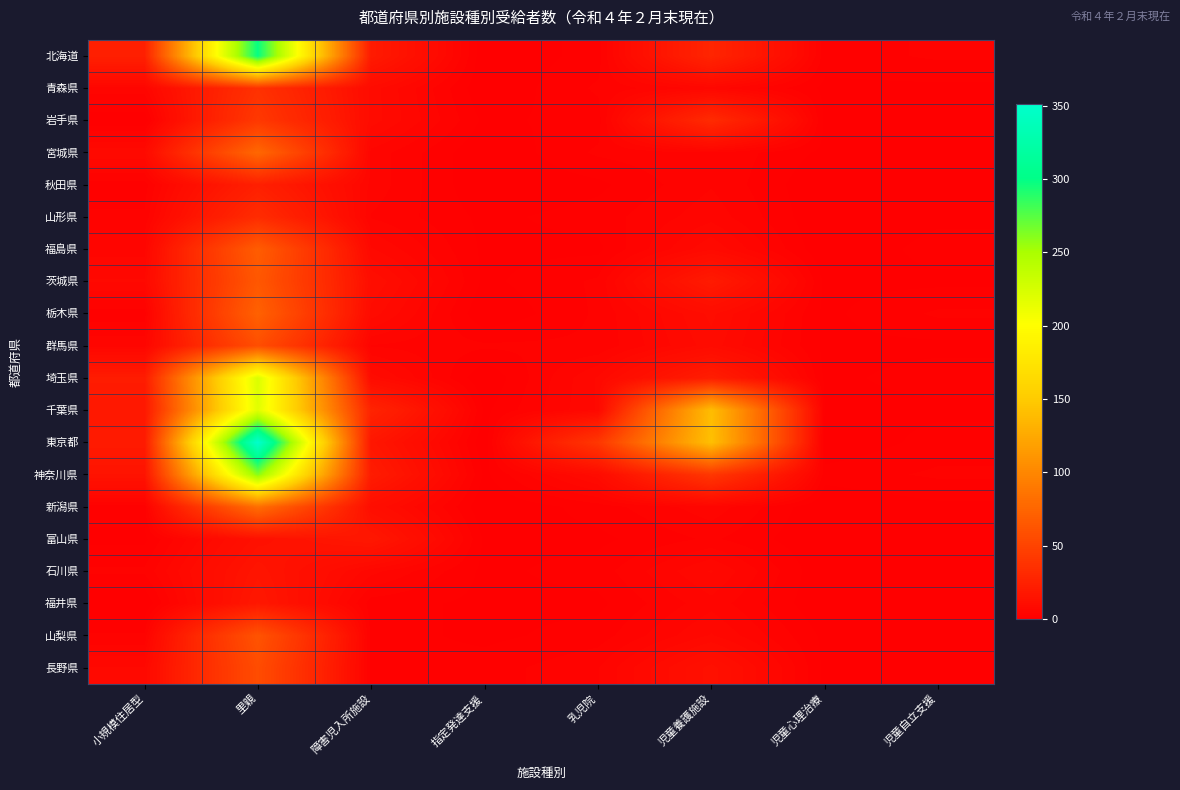

At how many categories does at least one series exceed 38?

3